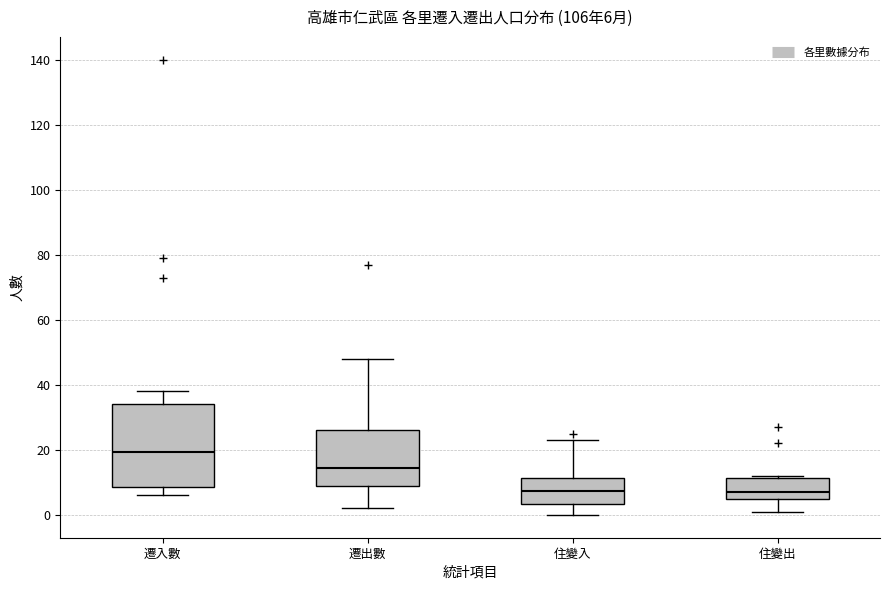

Which box's median line is the highest?

遷入數